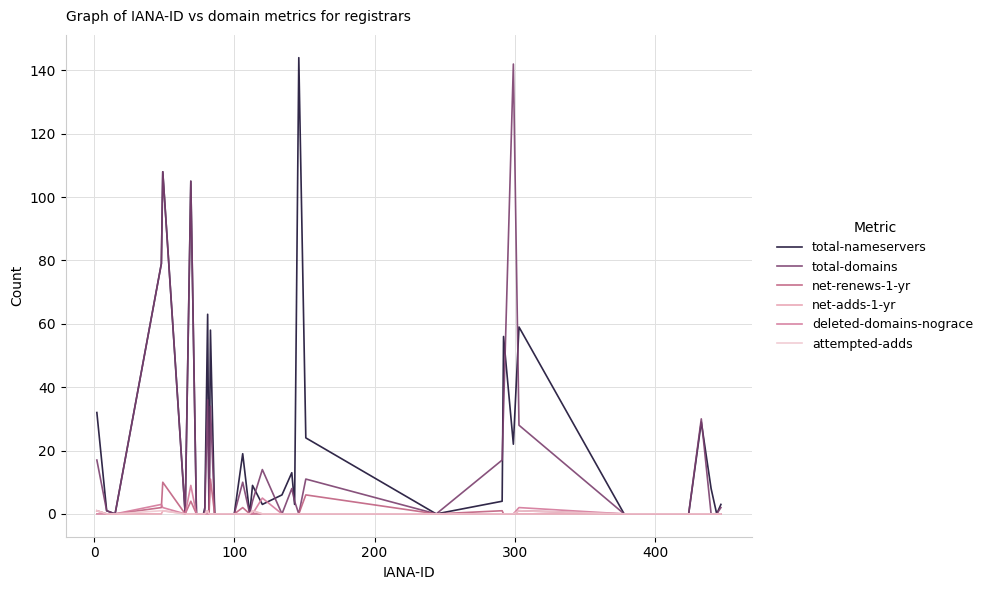

What is the maximum value for total-nameservers?

144